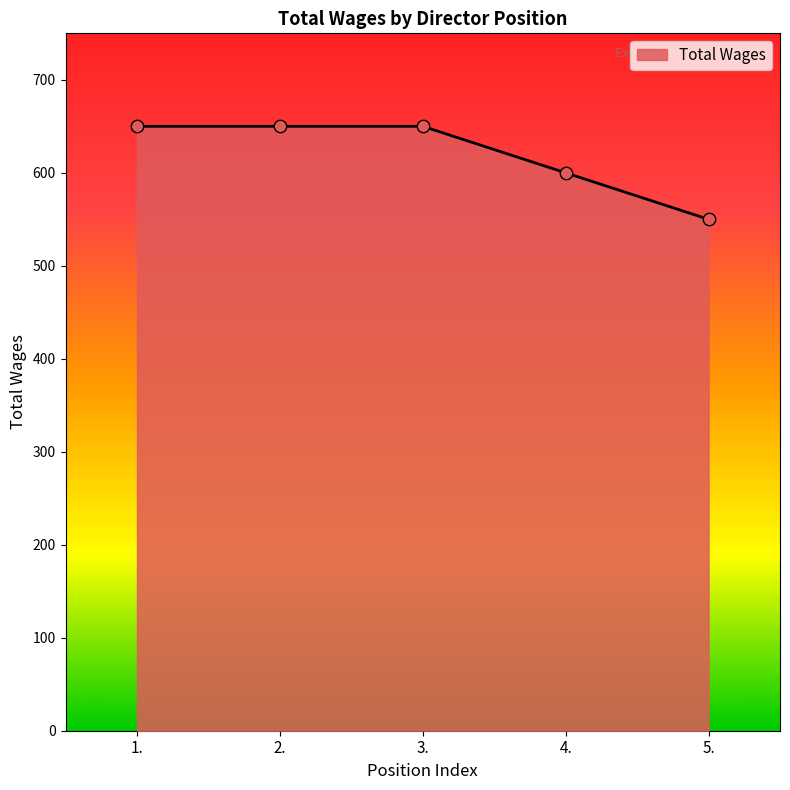

Approximately how many times larger is the value at 4. compared to 2.?

0.9